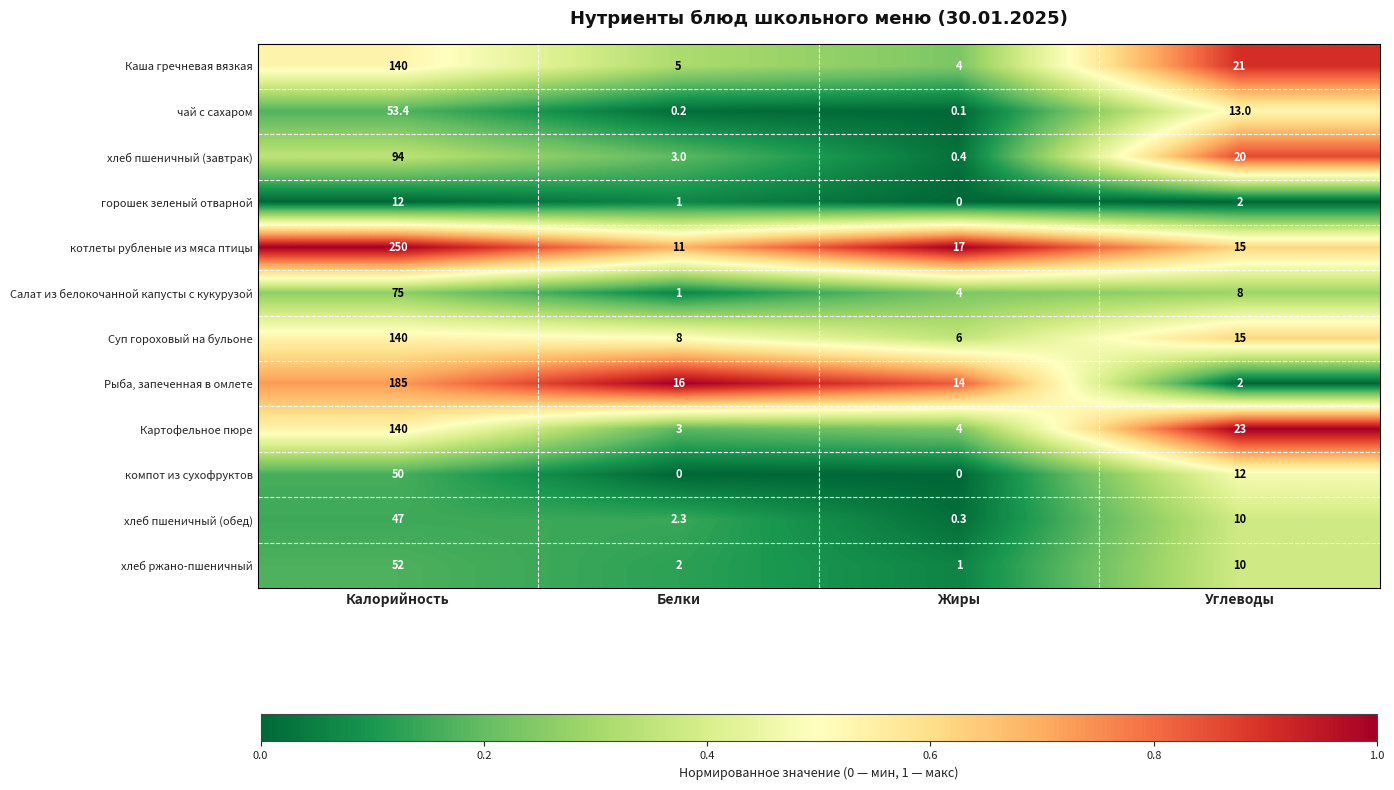

Count the number of categories in the chart.

4